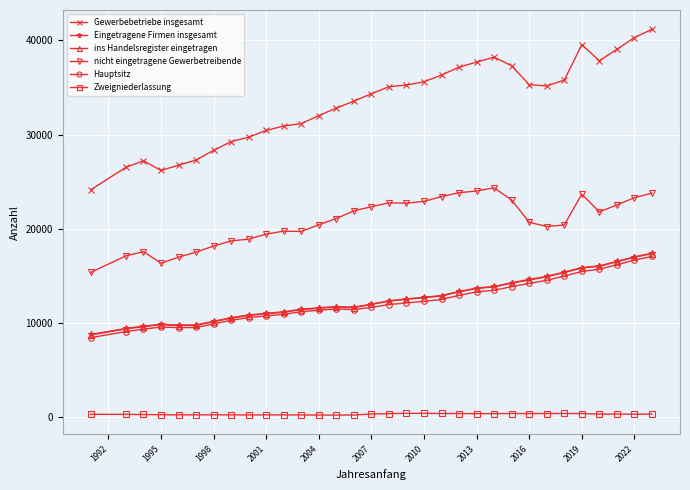

How many data points does each series have?

32